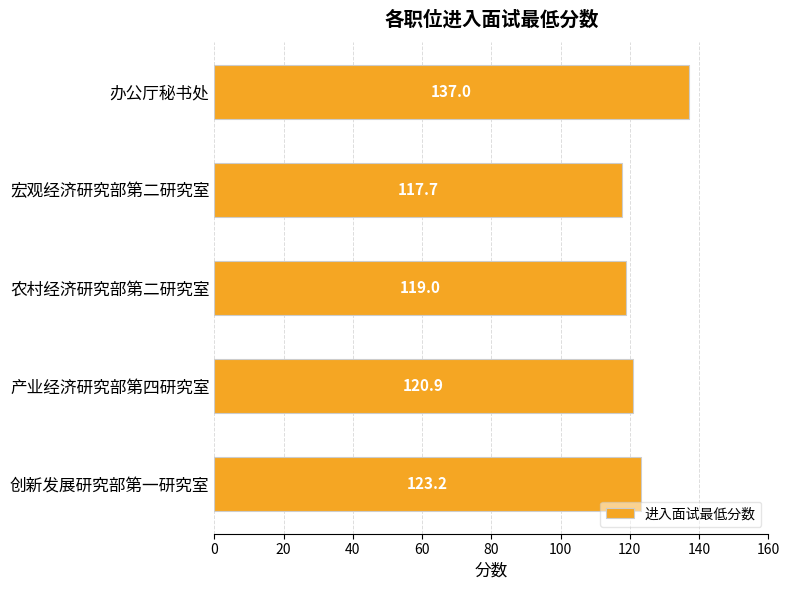

What is the sum of the values at 办公厅秘书处 and 产业经济研究部第四研究室?

257.9